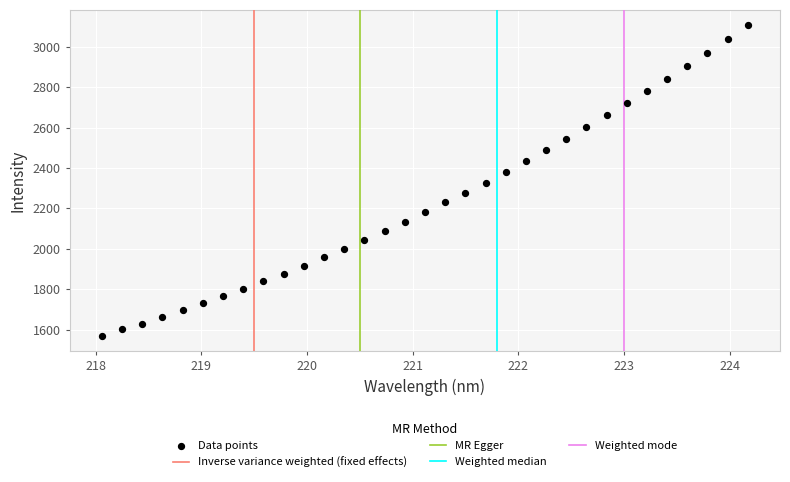

What is the range of X values (max minus min)?

6.1